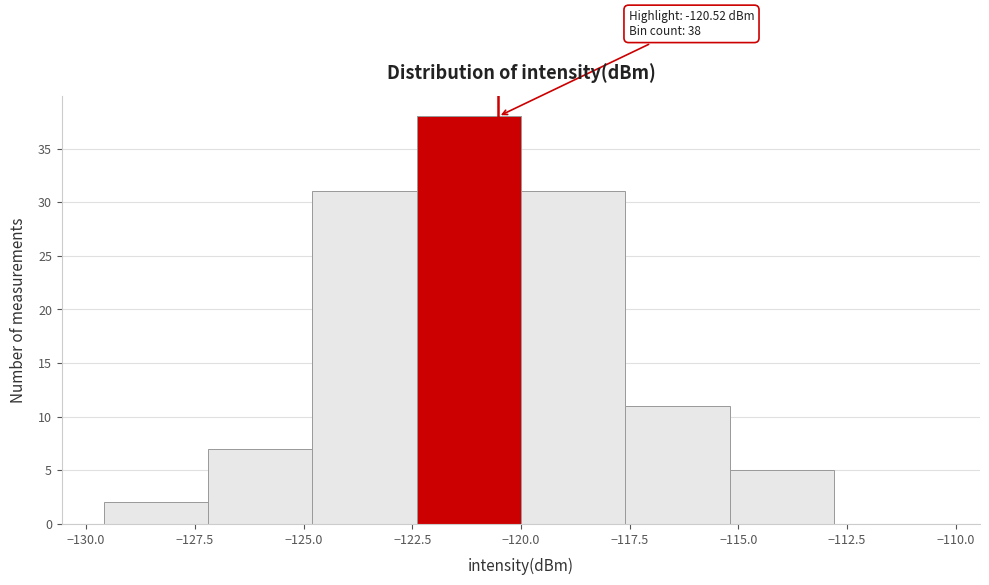

Over which range of the x-axis is the bar tallest?

-122.4 to -120.0